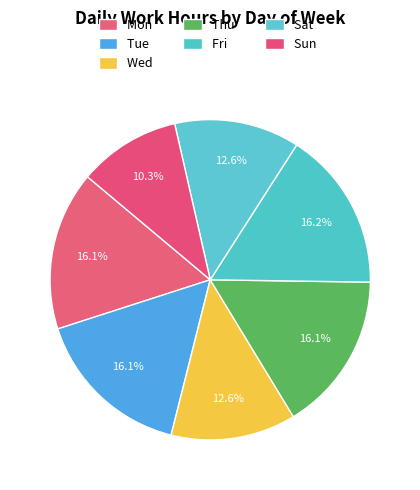

Rank the categories by value from lowest to highest.

Sun, Wed, Sat, Mon, Thu, Tue, Fri